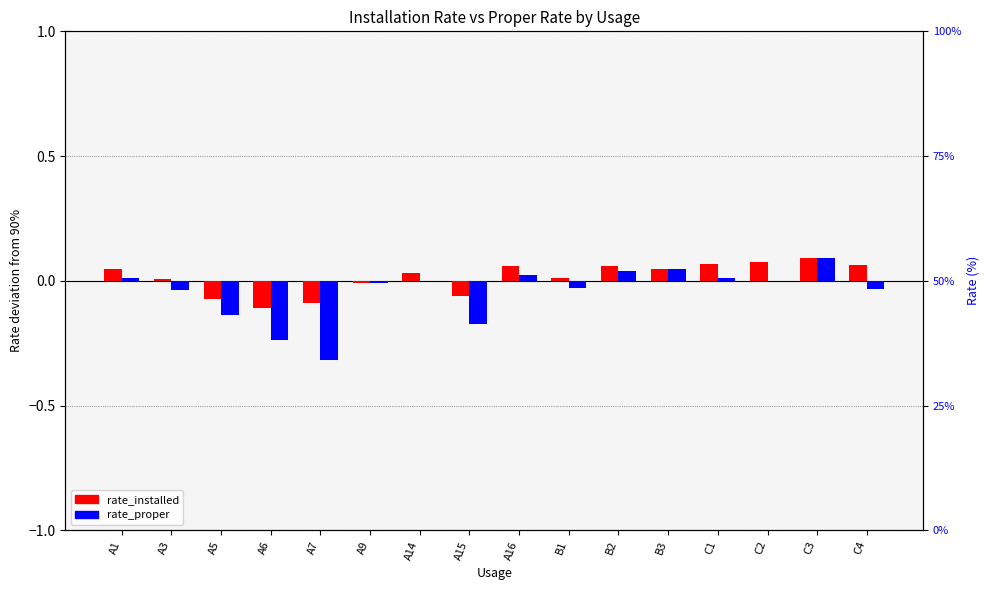

At which category is the sum across all series the highest?

C3